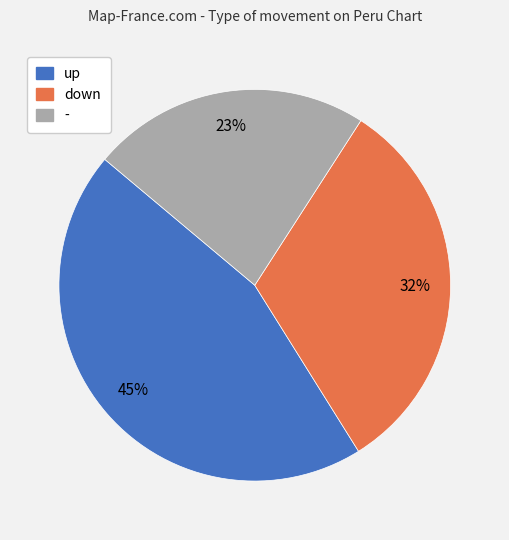

Count the number of slices in the pie.

3